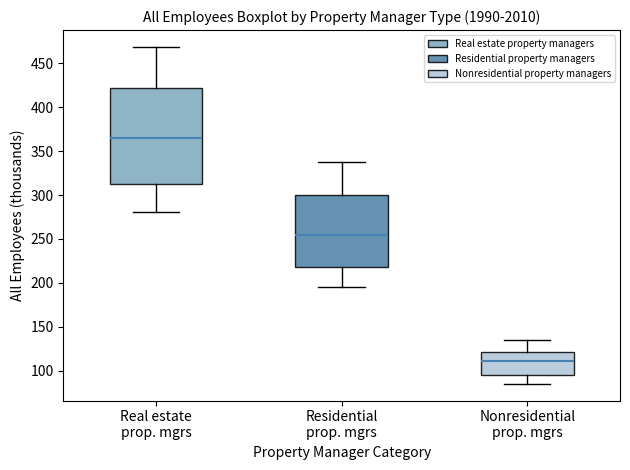

Which box has the highest median line?

Real estate prop. mgrs